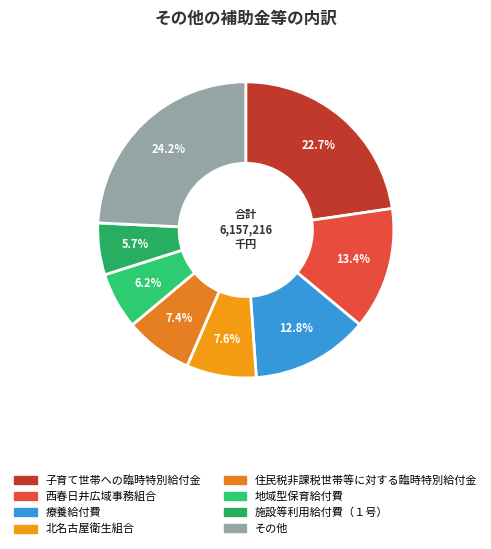

How many slices are in this pie chart?

8